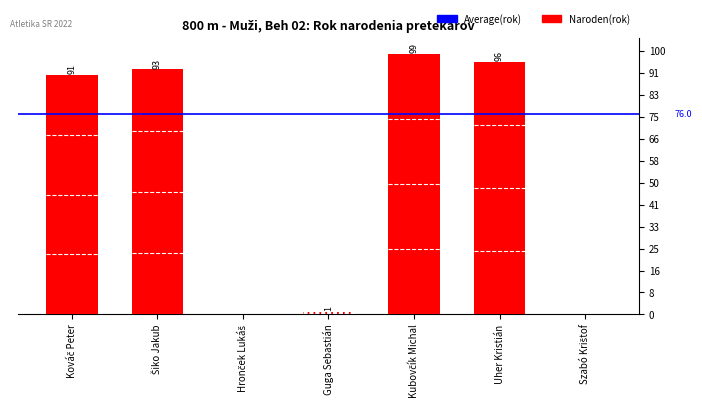

What is the sum of all values?

380